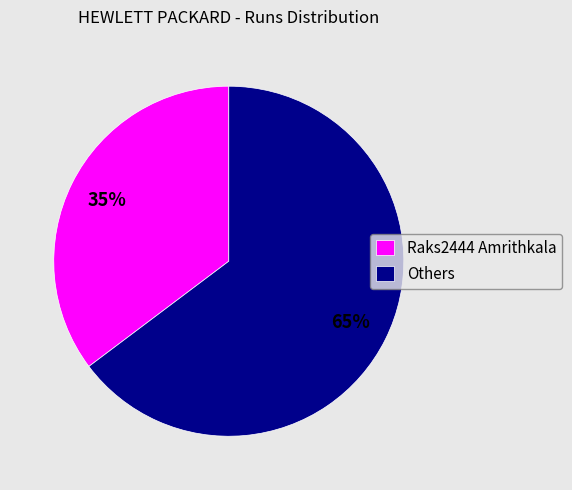

Which category has the biggest portion of the pie?

Others